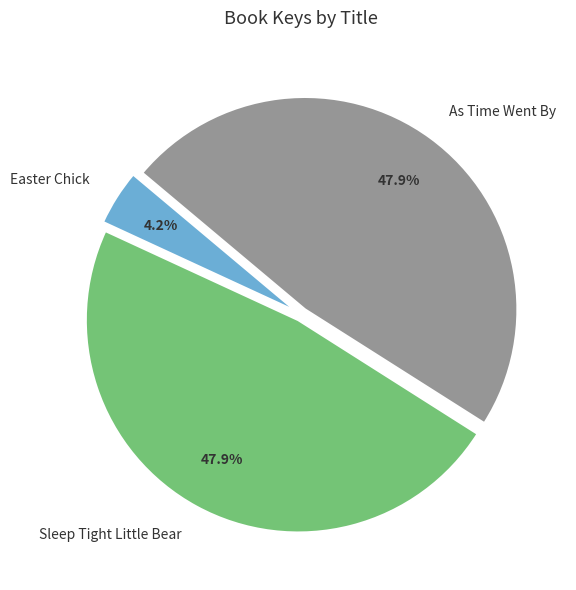

Is it true that As Time Went By is 43% of the pie?

False